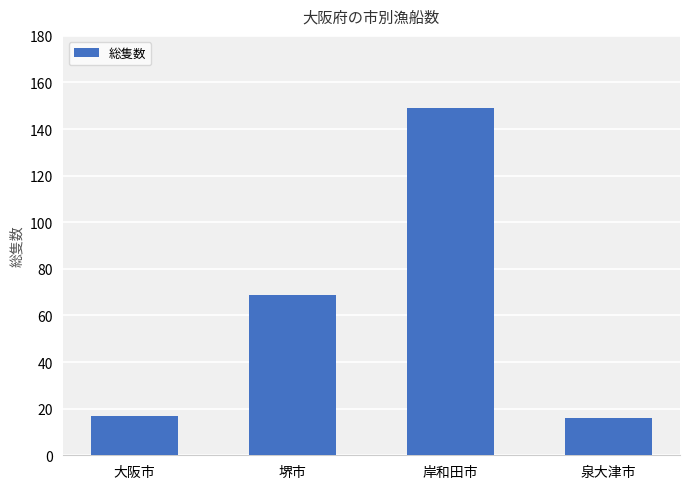

The chart shows a value of 16 at 泉大津市. True or false?

True